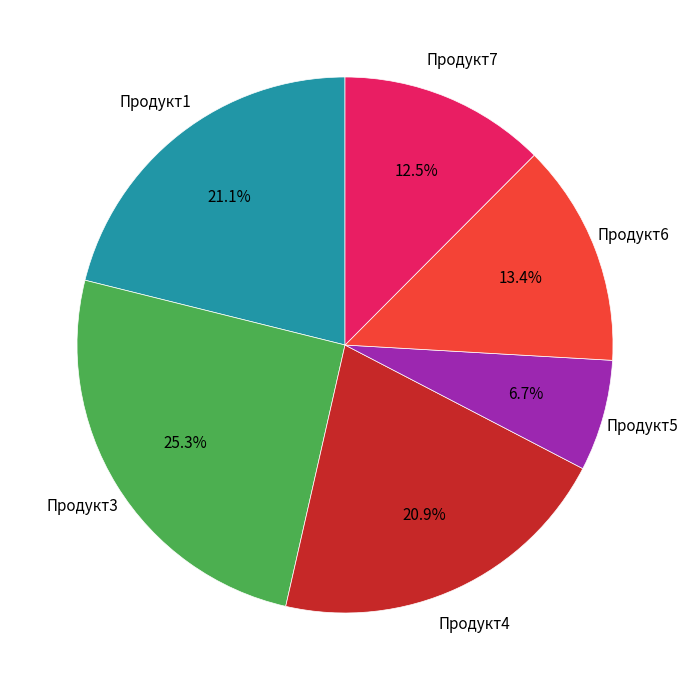

What portion of the pie excludes Продукт3?

74.7%